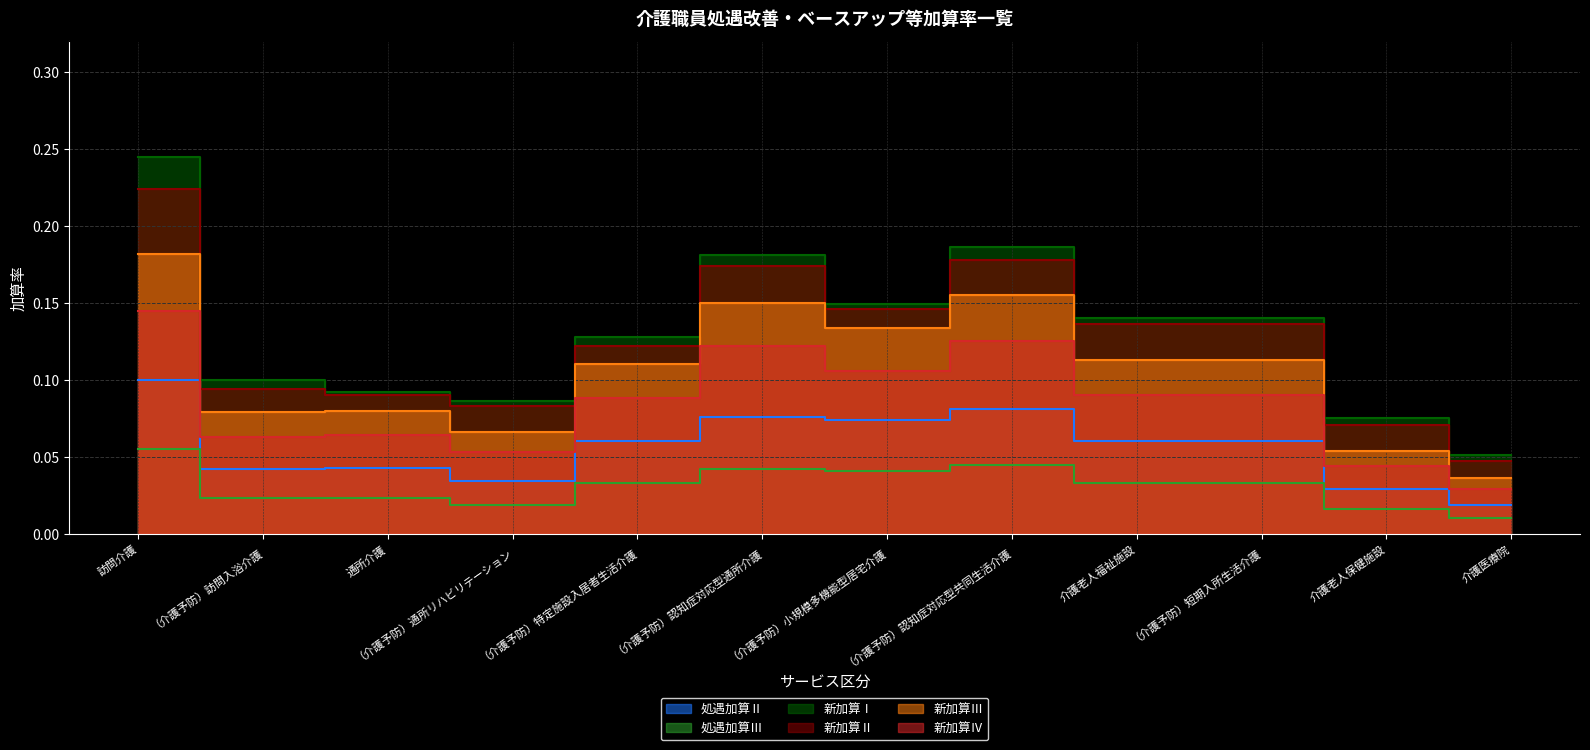

How many categories are shown in the chart?

12